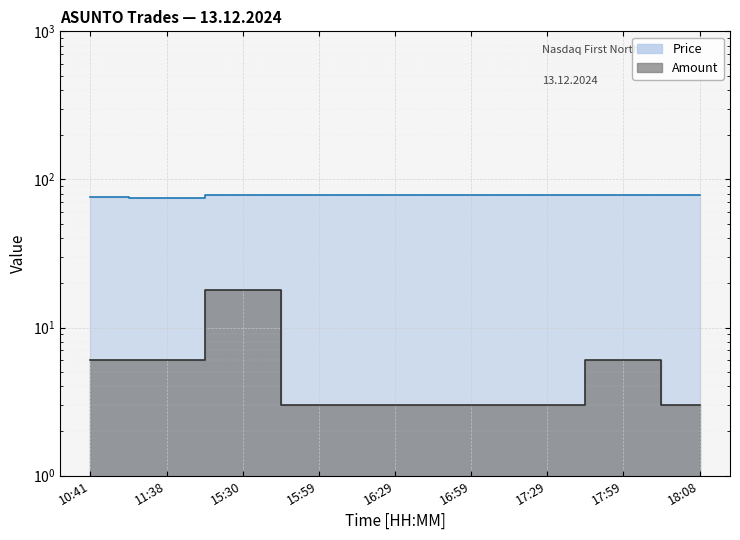

How many lines are shown in the chart?

2